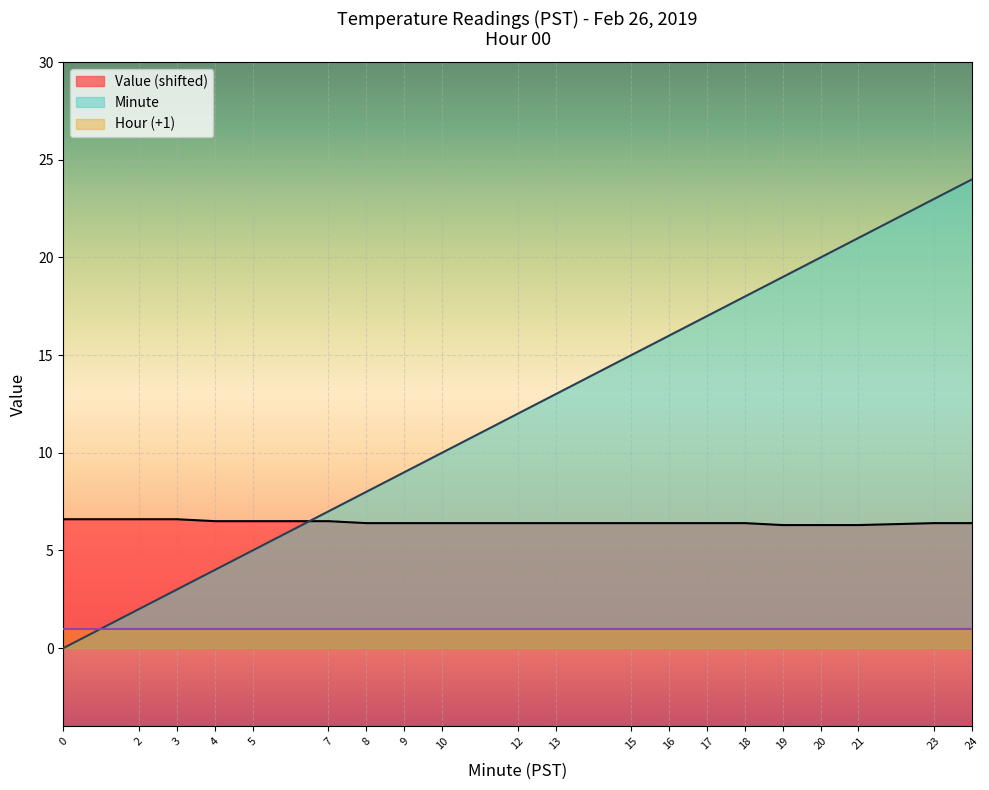

What are all the series names shown in the legend?

Value (shifted), Minute, Hour (+1)